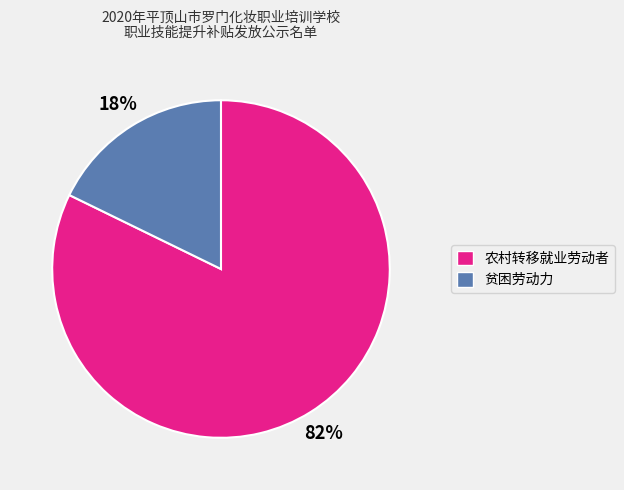

How many slices are in this pie chart?

2